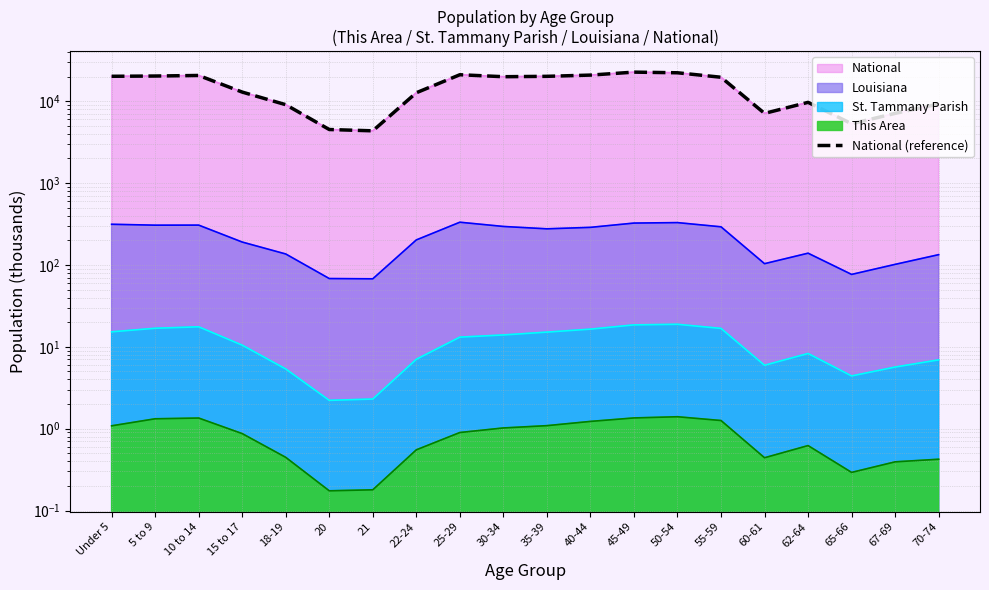

What is the label of the 4th point from the left?

15 to 17